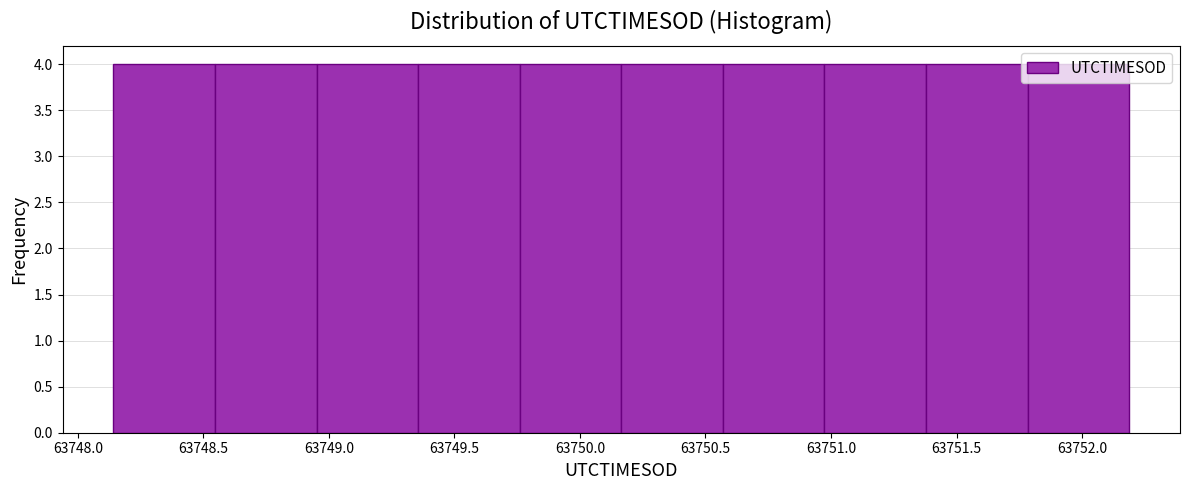

Reading left to right, list every bar in this chart as the range it spans on the x-axis followed by its height. Neither the bar edges nor the heights are printed on the chart, so give them approximately, as read against the axes.

63748.15 to 63748.55: 4
63748.55 to 63748.95: 4
63748.95 to 63749.35: 4
63749.35 to 63749.75: 4
63749.75 to 63750.15: 4
63750.15 to 63750.55: 4
63750.55 to 63750.95: 4
63750.95 to 63751.40: 4
63751.40 to 63751.80: 4
63751.80 to 63752.20: 4